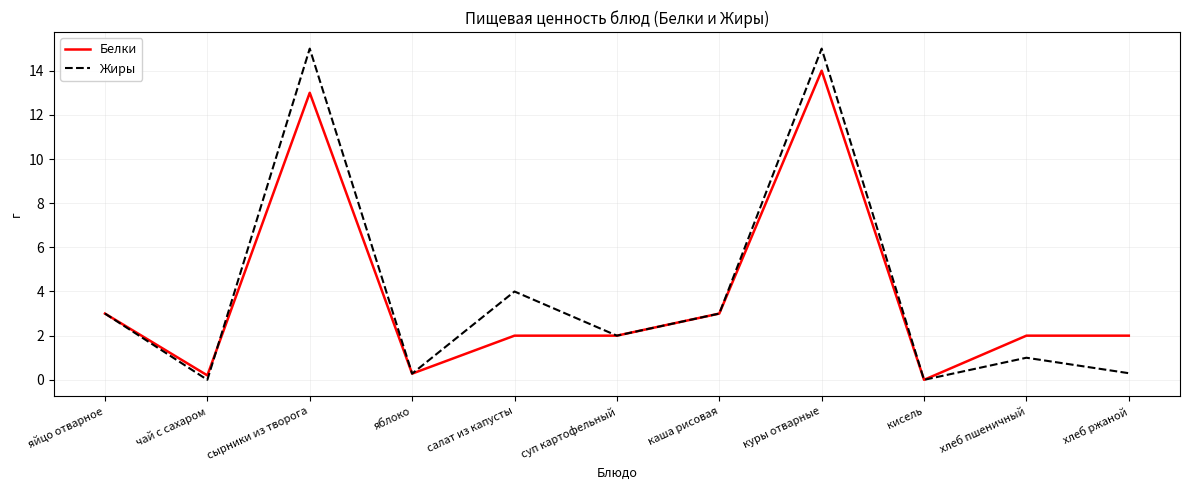

What is the sum of the Белки values at хлеб ржаной and салат из капусты?

4.0